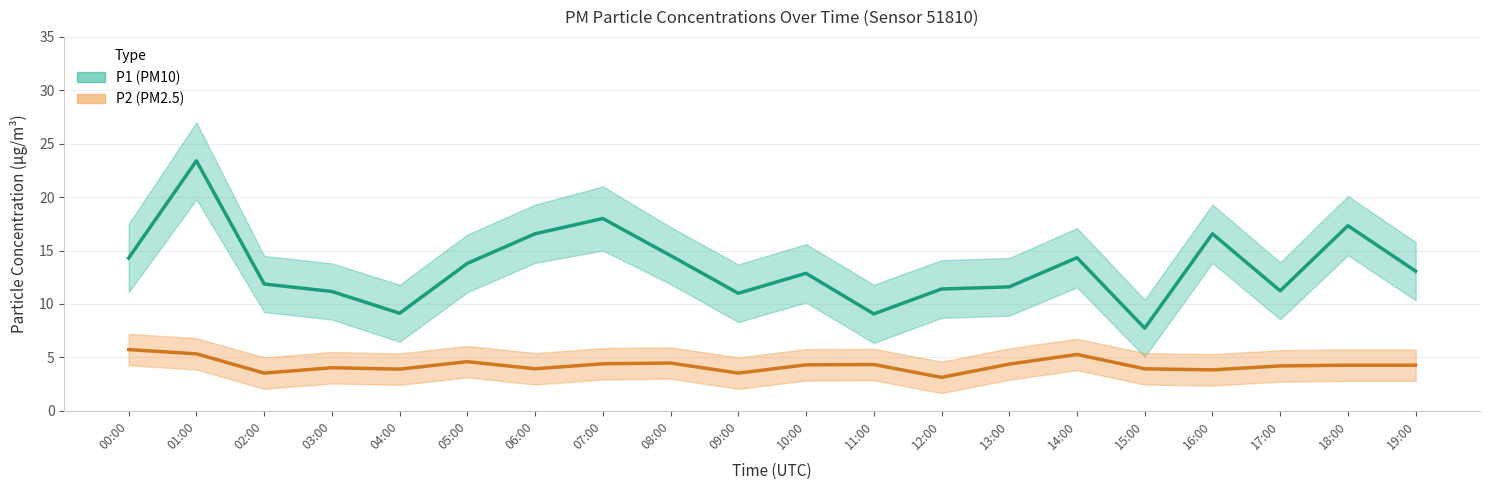

What is the average value of the P1_upper series?

16.2